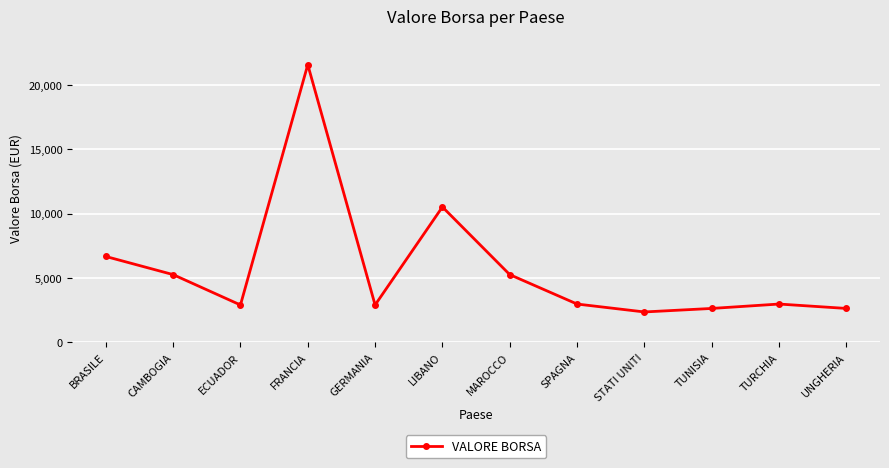

What is the label of the 7th point from the left?

MAROCCO